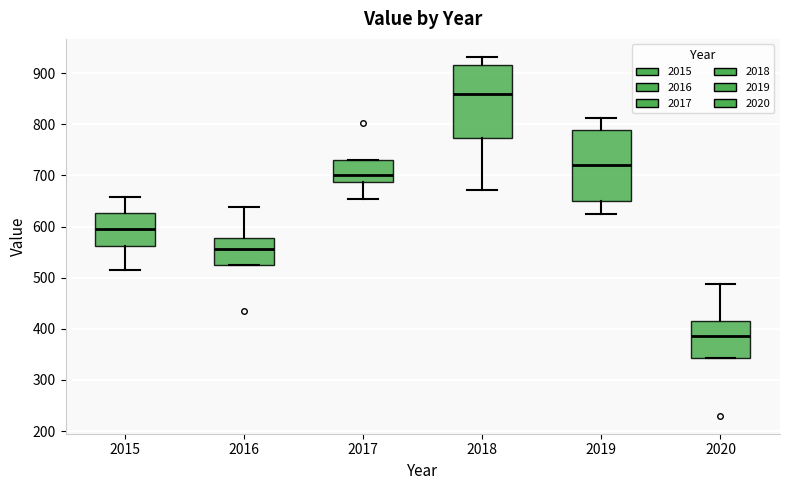

Reading left to right, transcribe this box plot: for each box, give where its median line is, the range the box spans, and where its two whiskers end, as read against the y-axis. The values are not printed on the chart, so give them approximately, as read against the axis.

2015: median 600, box 560 to 630, whiskers 520 to 660
2016: median 560, box 520 to 580, whiskers 520 to 640
2017: median 700, box 690 to 730, whiskers 650 to 730
2018: median 860, box 770 to 920, whiskers 670 to 930
2019: median 720, box 650 to 790, whiskers 620 to 810
2020: median 390, box 340 to 410, whiskers 340 to 490